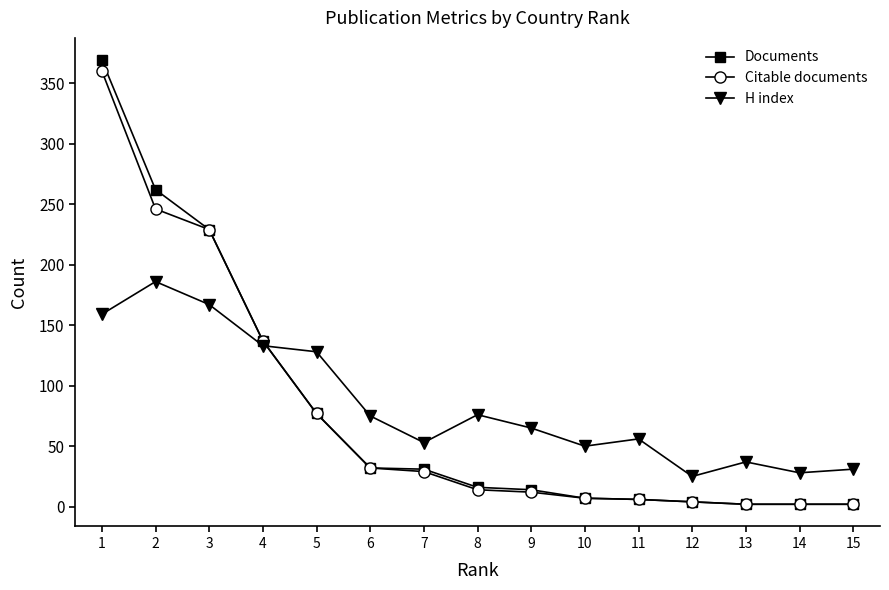

Is the value of Documents at 2 greater than the value of H index at 14?

Yes